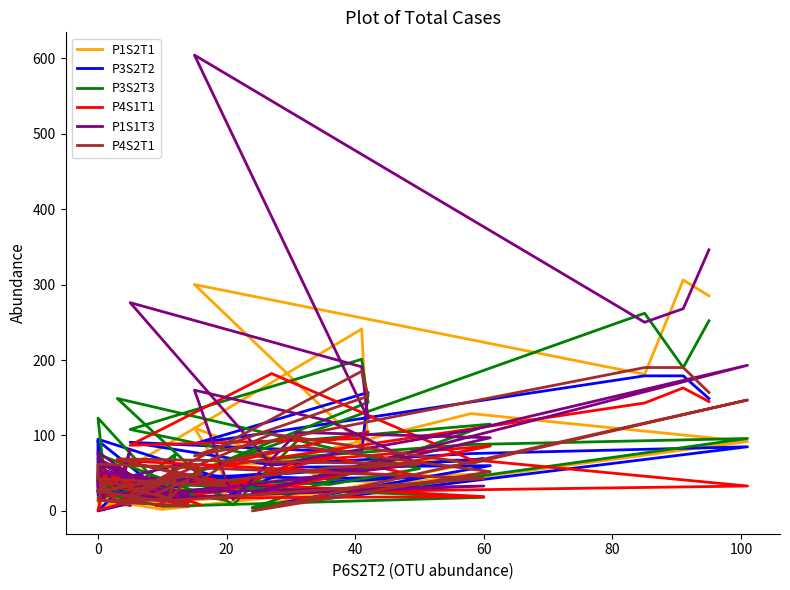

Reading left to right, transcribe all the data shown in this chart.

P1S2T1: 285	306	181	300	79	241	59	63	129	92	5	68	66	26	110	41	36	7	22	44	33	49	2	16	18	16	1	12	31	7	18	24	18	19	16	18	21	13	29	19
P3S2T2: 149	179	179	89	157	77	91	61	76	85	4	60	58	23	47	43	45	22	41	95	31	69	40	21	27	26	35	93	25	54	10	15	26	23	26	27	7	25	0	23
P3S2T3: 252	190	262	50	144	201	108	69	88	96	4	115	93	8	42	35	56	149	14	40	39	18	6	25	23	75	45	123	30	34	13	17	27	28	75	23	37	28	18	28
P4S1T1: 145	163	143	54	105	96	87	182	68	33	24	86	66	29	21	72	46	67	38	38	46	19	17	56	8	52	39	1	24	21	26	7	10	13	52	8	21	11	40	13
P1S1T3: 346	268	250	604	122	191	276	61	107	193	24	97	104	15	160	119	62	14	33	51	23	33	17	27	44	27	15	78	18	60	21	24	42	16	60	44	81	30	69	23
P4S2T1: 157	190	190	73	152	185	22	102	63	147	0	52	86	69	35	57	62	69	33	43	62	43	13	26	50	26	38	14	15	13	6	23	41	16	44	13	7	13	43	16